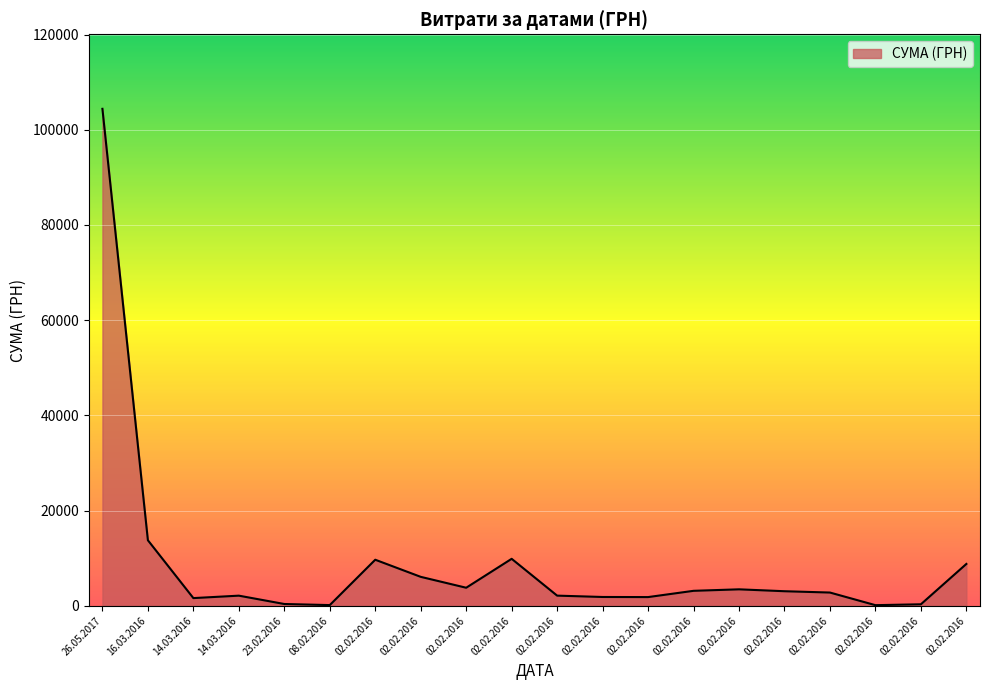

Reading left to right, what are all the values shown in this chart?

26.05.2017=104400.0	16.03.2016=13757.5	14.03.2016=1605.4	14.03.2016=2117.6	23.02.2016=365.3	08.02.2016=135.7	02.02.2016=9665.3	02.02.2016=6070.8	02.02.2016=3780.0	02.02.2016=9858.3	02.02.2016=2123.5	02.02.2016=1839.2	02.02.2016=1817.8	02.02.2016=3133.5	02.02.2016=3447.6	02.02.2016=3049.2	02.02.2016=2771.9	02.02.2016=119.7	02.02.2016=304.9	02.02.2016=8780.2